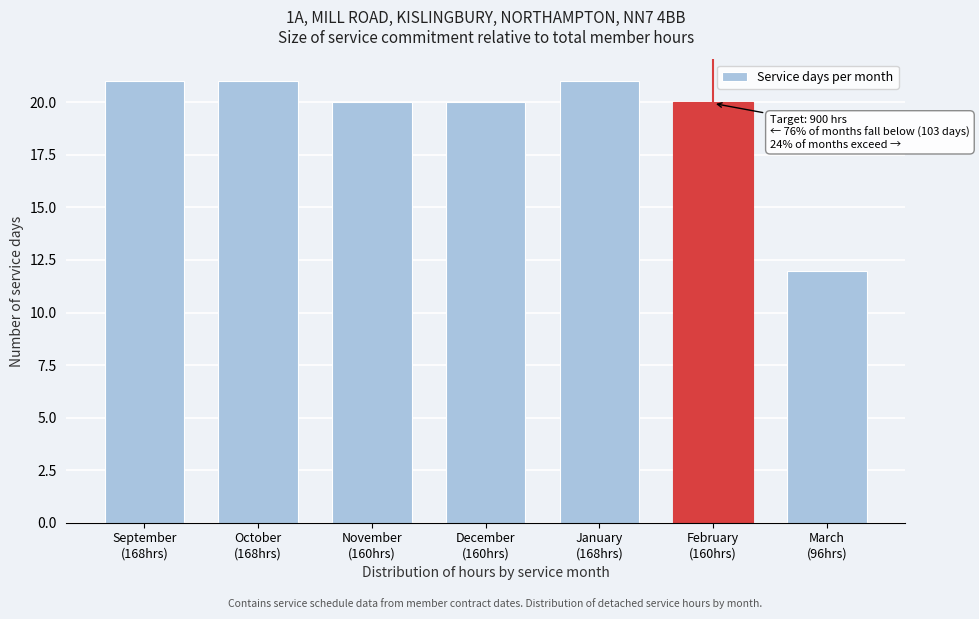

Reading right to left, list all the values displayed in this chart.

12	20	21	20	20	21	21